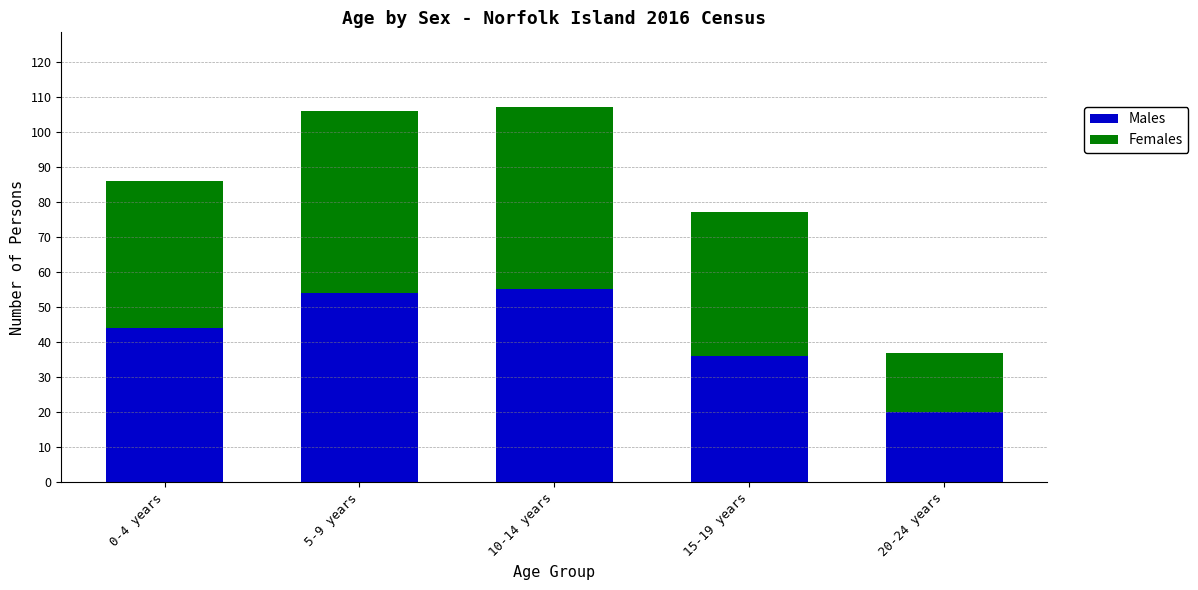

Which category has the lowest value in the Males series?

20-24 years